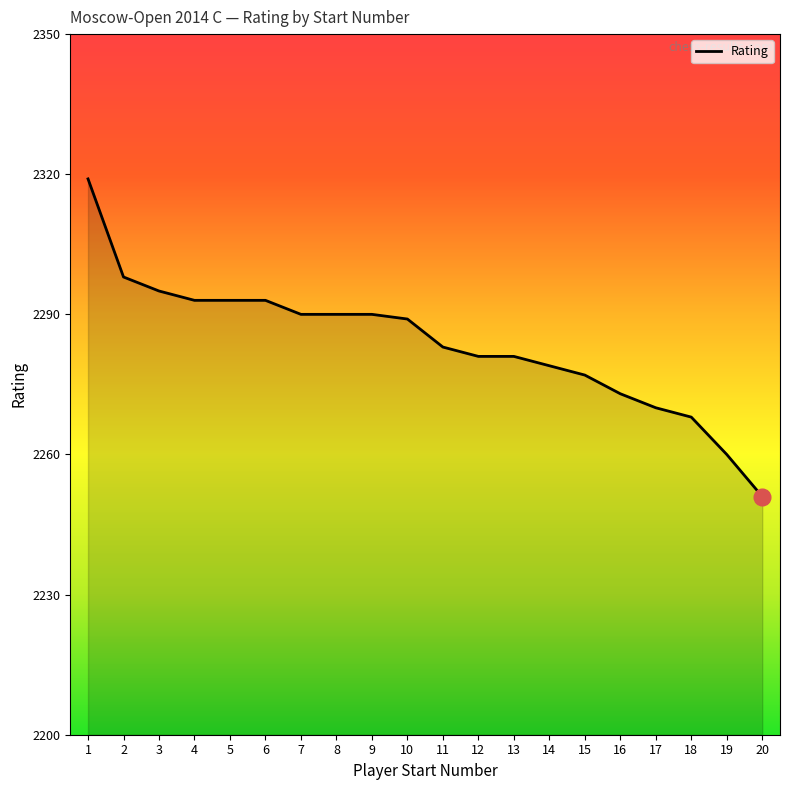

What is the greatest value displayed?

2319